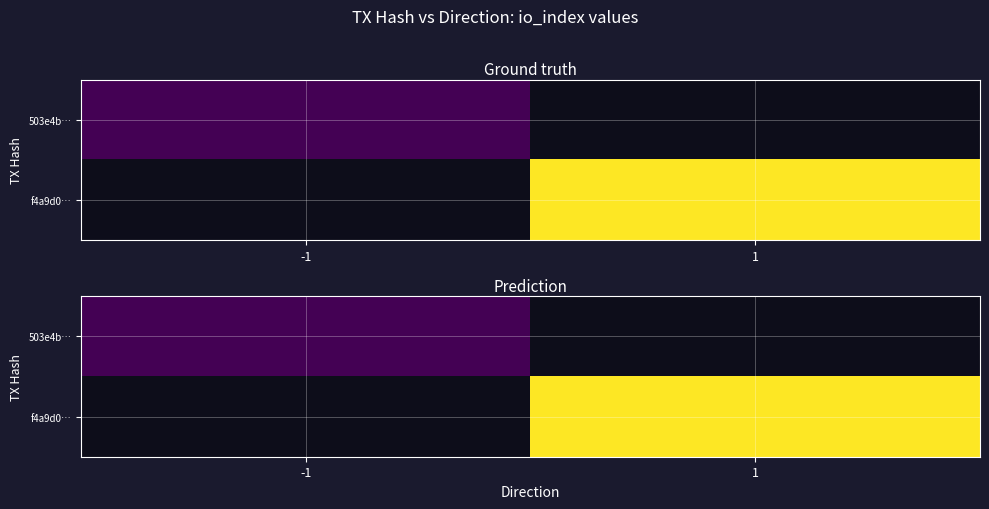

Between -1 and 1, which is larger?

1